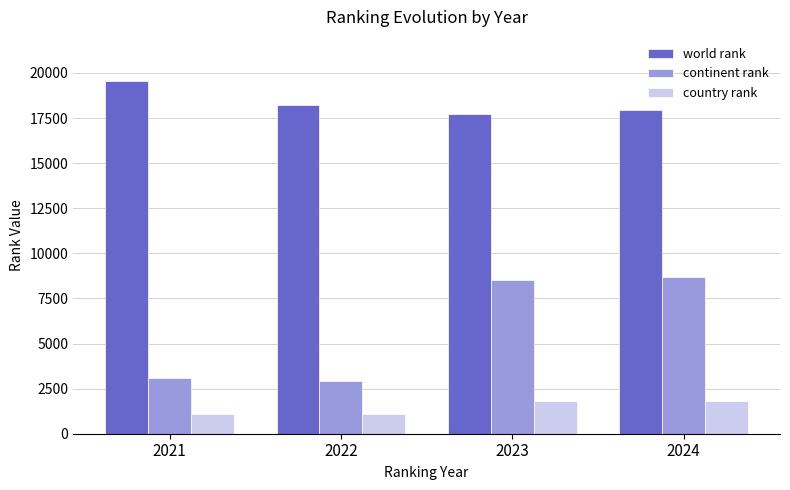

What is the sum of all country rank values?

5814